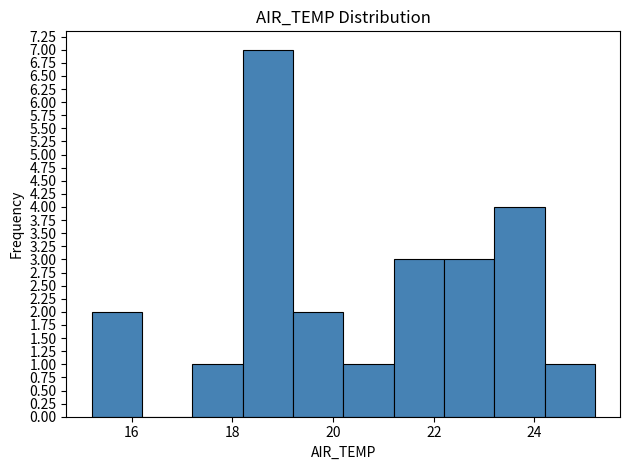

Reading left to right, transcribe this chart: for each bar, give the range it covers on the x-axis and its height. The values are not printed on the chart, so give them approximately, as read against the axis.

15.2 to 16.2: 2
16.2 to 17.2: 0
17.2 to 18.2: 1
18.2 to 19.2: 7
19.2 to 20.2: 2
20.2 to 21.2: 1
21.2 to 22.2: 3
22.2 to 23.2: 3
23.2 to 24.2: 4
24.2 to 25.2: 1